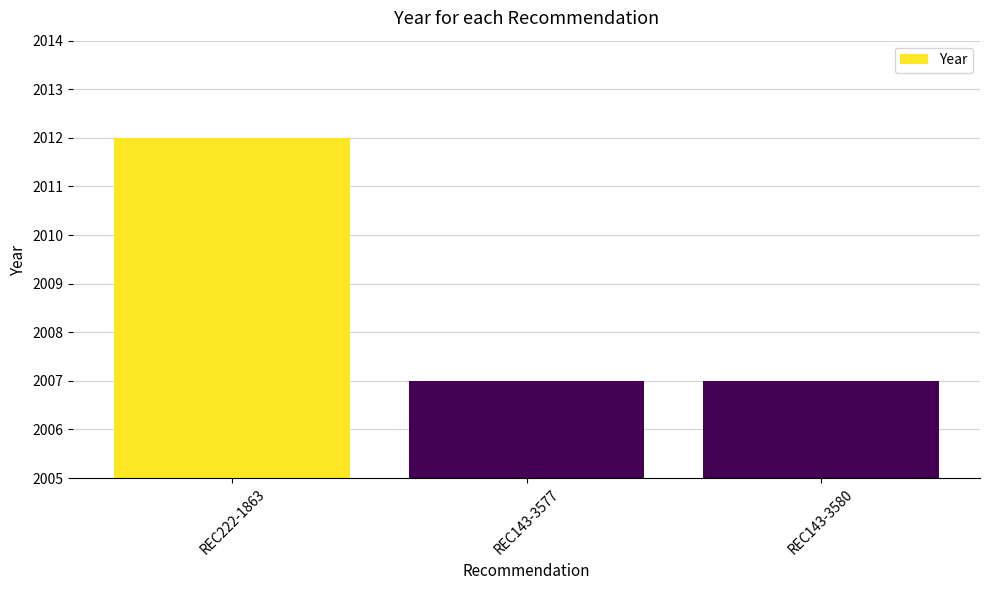

What position from the left is REC143-3580?

3